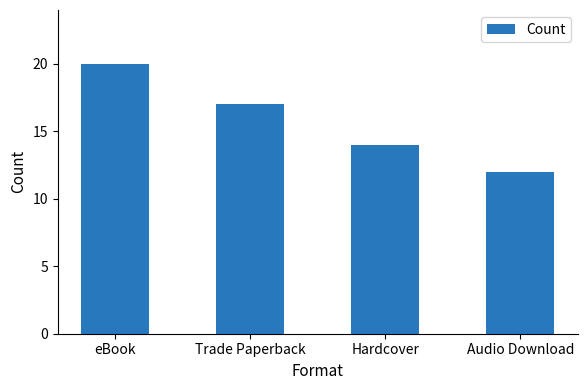

How many data points are less than 17?

2